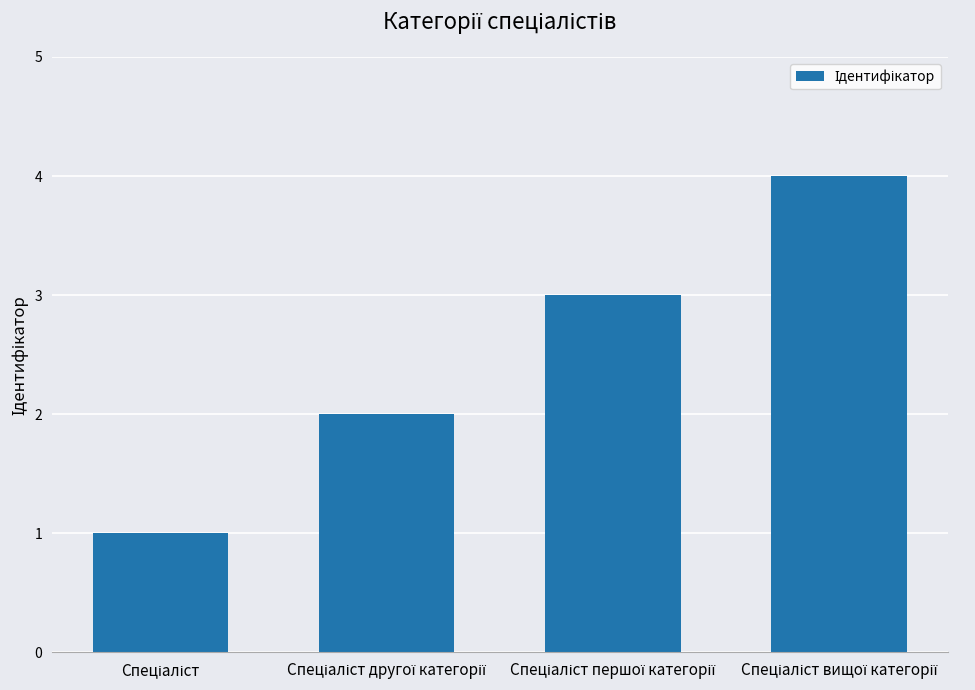

How many values are between 2 and 4?

3